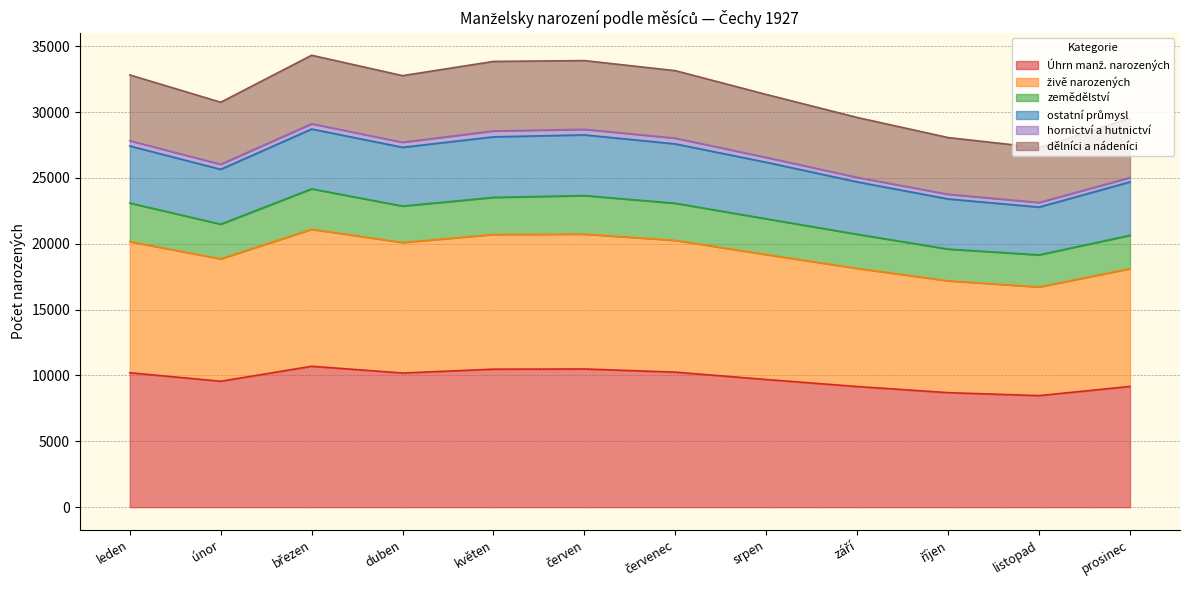

True or false: dělníci a nádeníci has more than 0 interior local peaks.

True